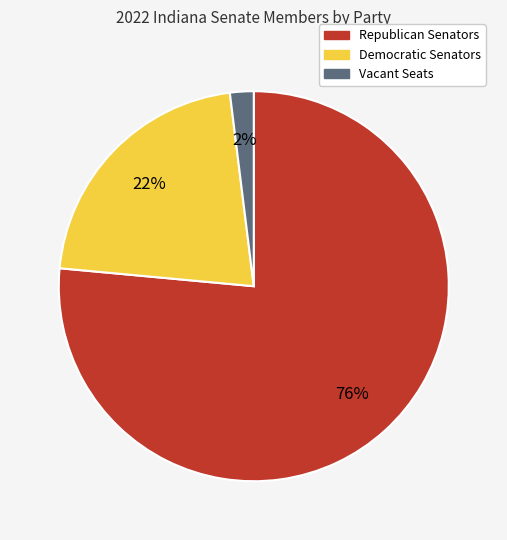

To the nearest percent, what is the average slice percentage?

33%